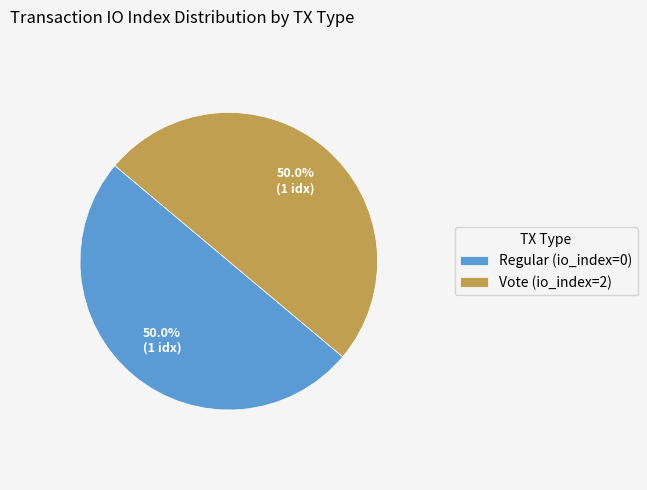

Approximately how many times larger is the value at Vote (io_index=2) compared to Regular (io_index=0)?

1.0